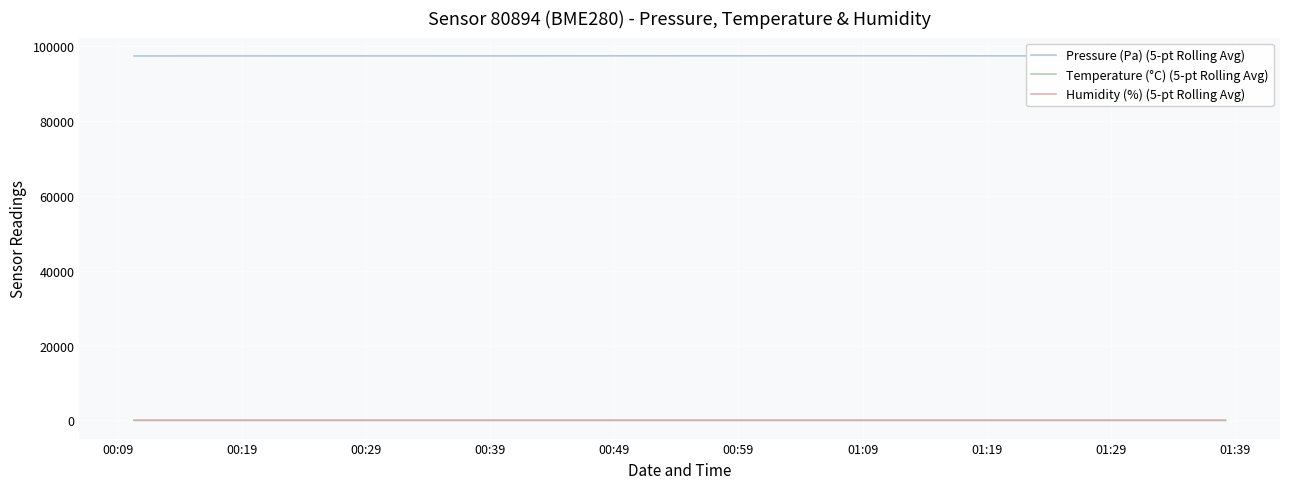

What is the greatest value displayed?

97418.4